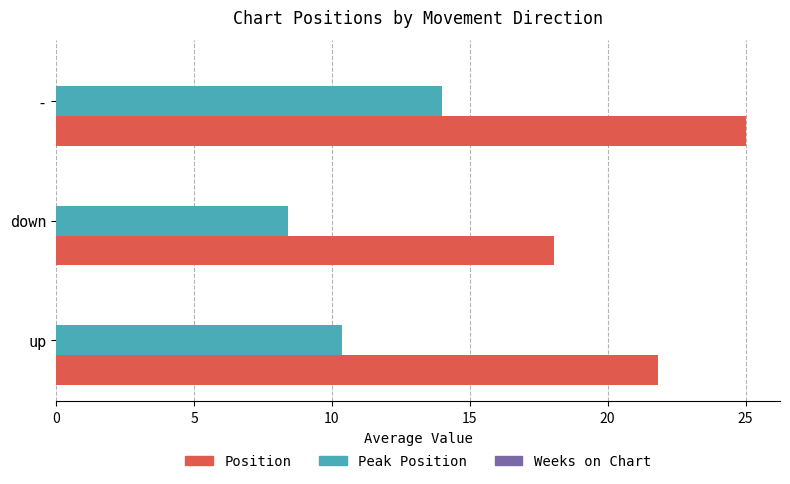

Which series has the largest total across all categories?

Position